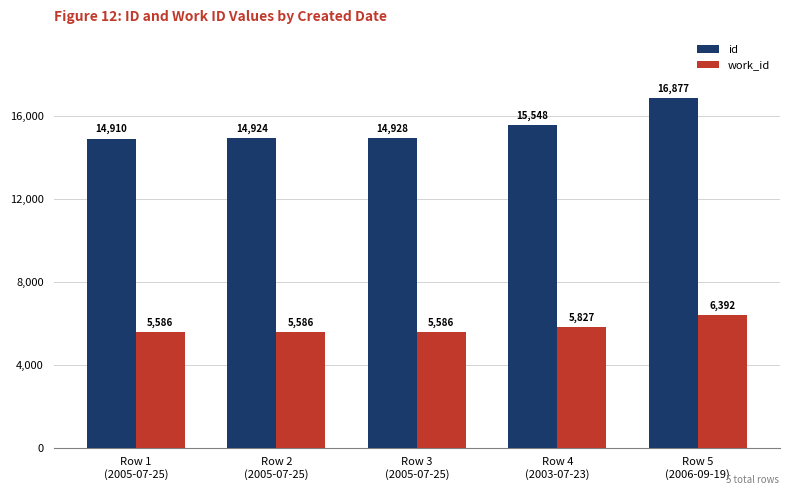

What are all the series names shown in the legend?

id, work_id